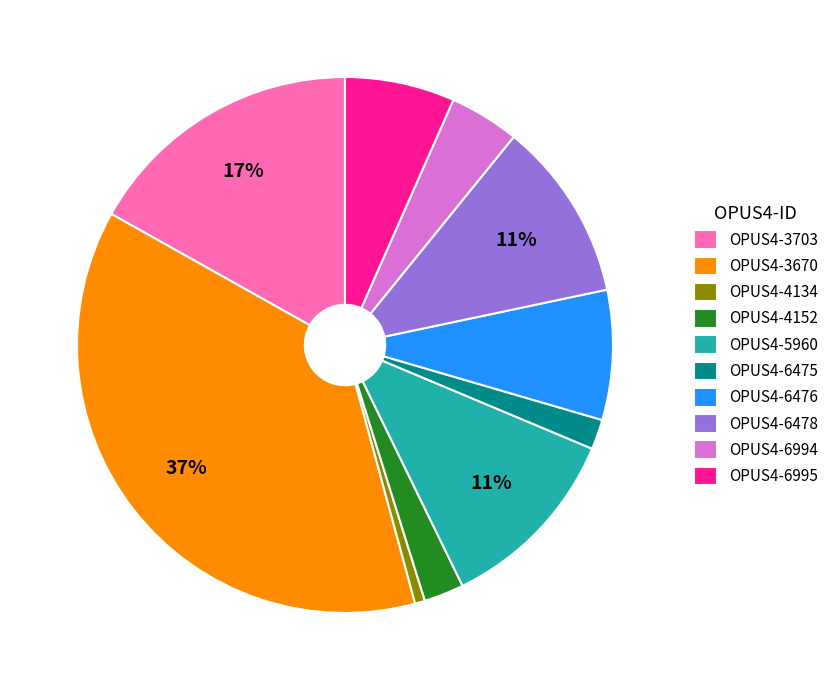

To the nearest percent, what is the combined percentage of OPUS4-3670 and OPUS4-3703?

54%